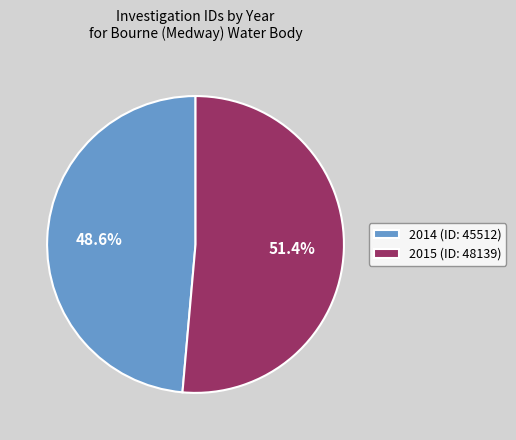

Which slice is the smallest?

2014